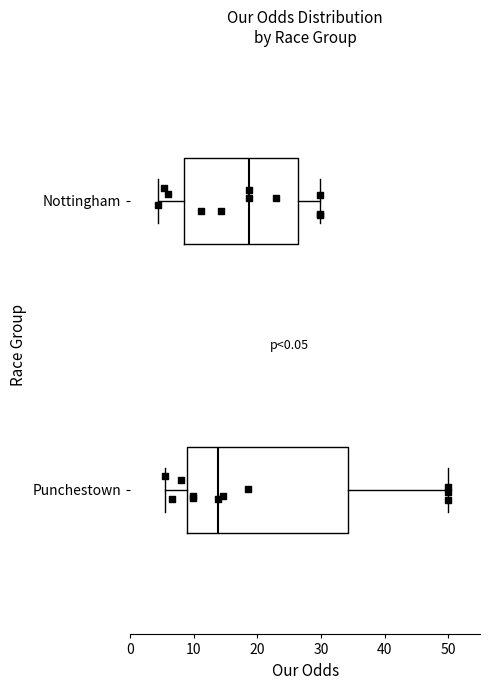

Which box's median line is the furthest to the right?

Nottingham